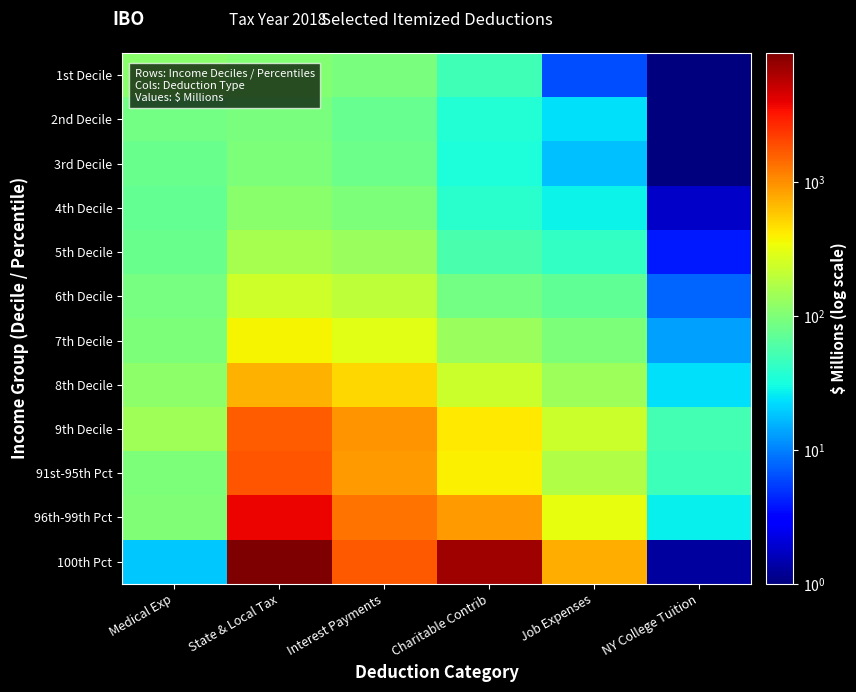

List the series in order of their peak value, lowest first.

2nd Decile, 3rd Decile, 4th Decile, 1st Decile, 5th Decile, 6th Decile, 7th Decile, 8th Decile, 9th Decile, 91st-95th Pct, 96th-99th Pct, 100th Pct